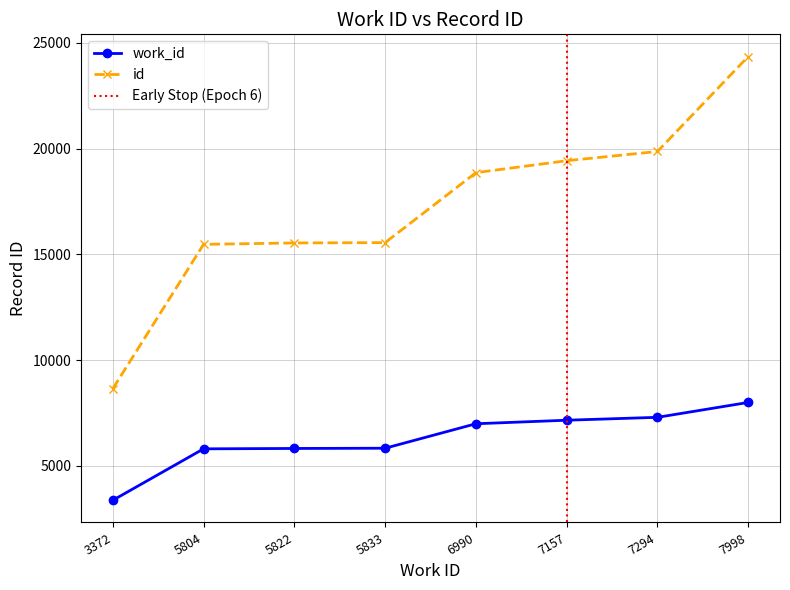

At how many categories does at least one series exceed 7051?

8